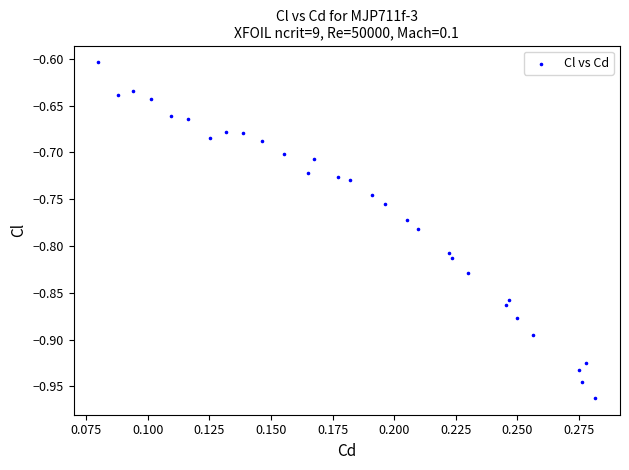

What is the range of Y values (max minus min)?

0.4